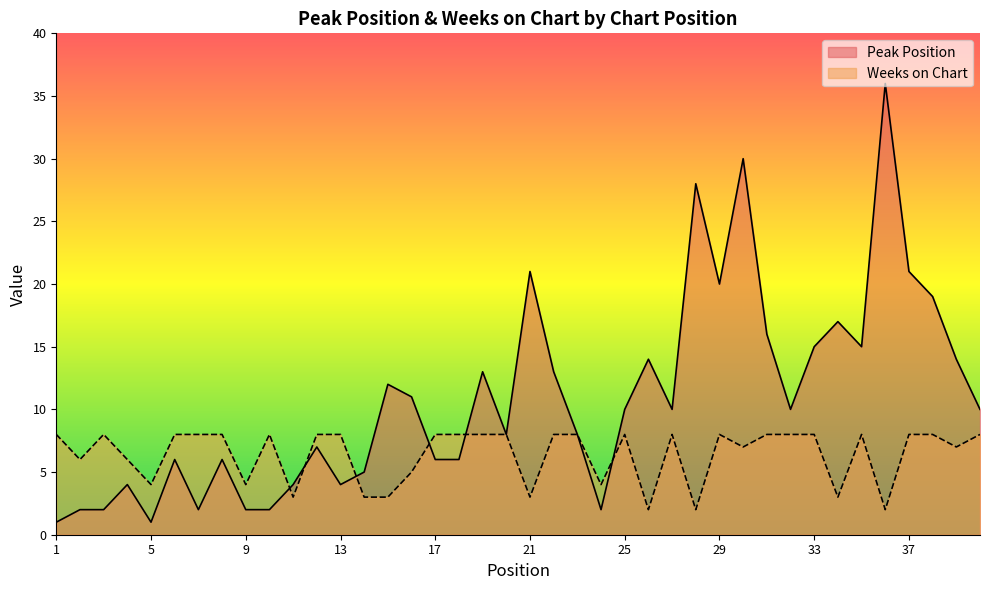

How many categories are shown in the chart?

40